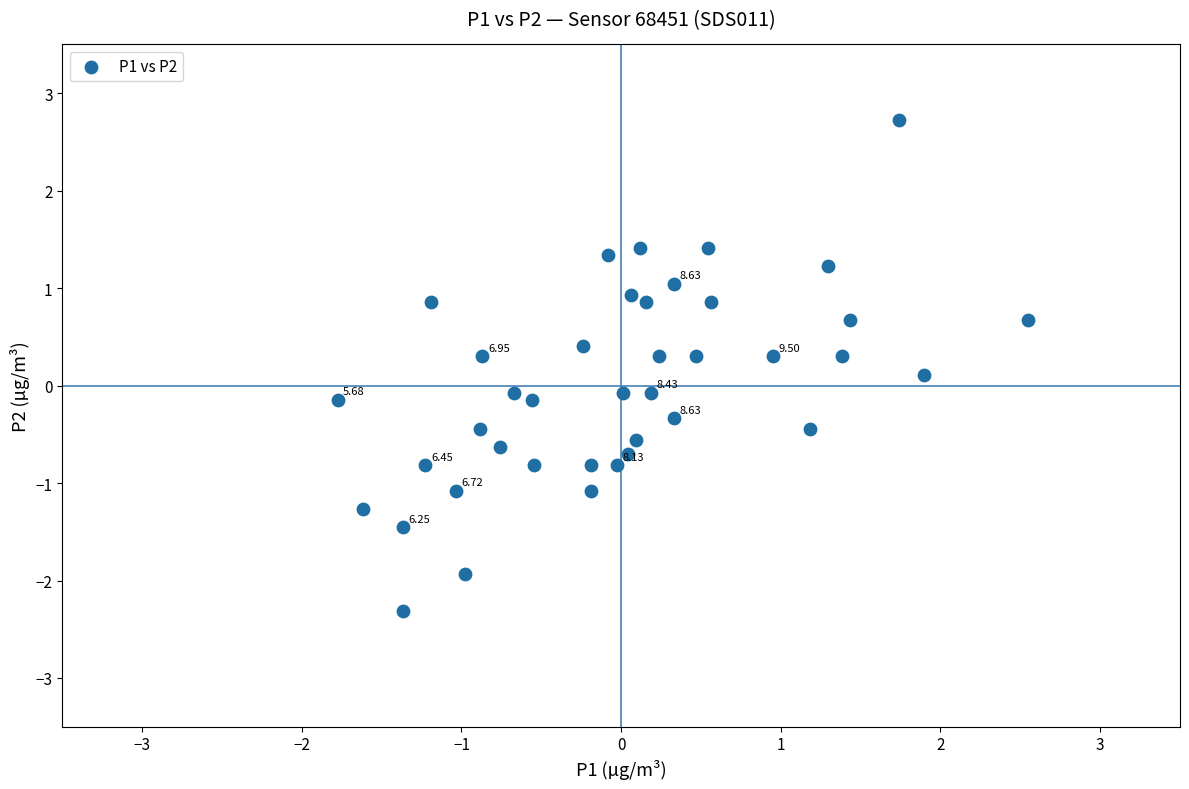

What is the range of Y values (max minus min)?

5.0